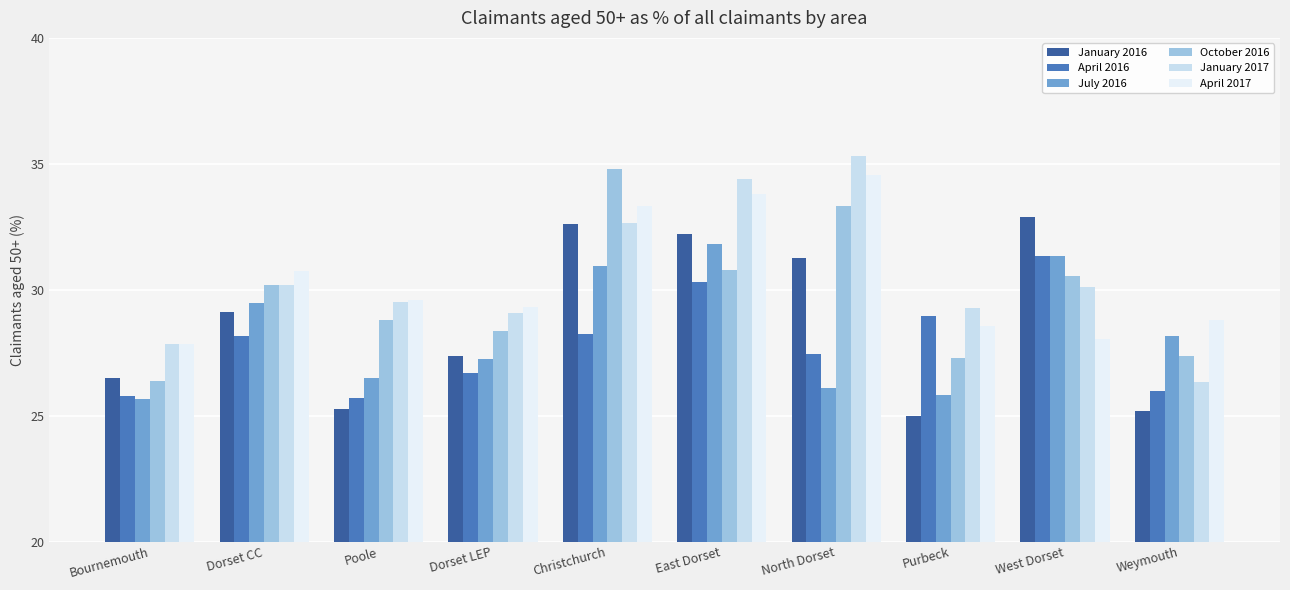

List the series in order of their peak value, lowest first.

April 2016, July 2016, January 2016, April 2017, October 2016, January 2017